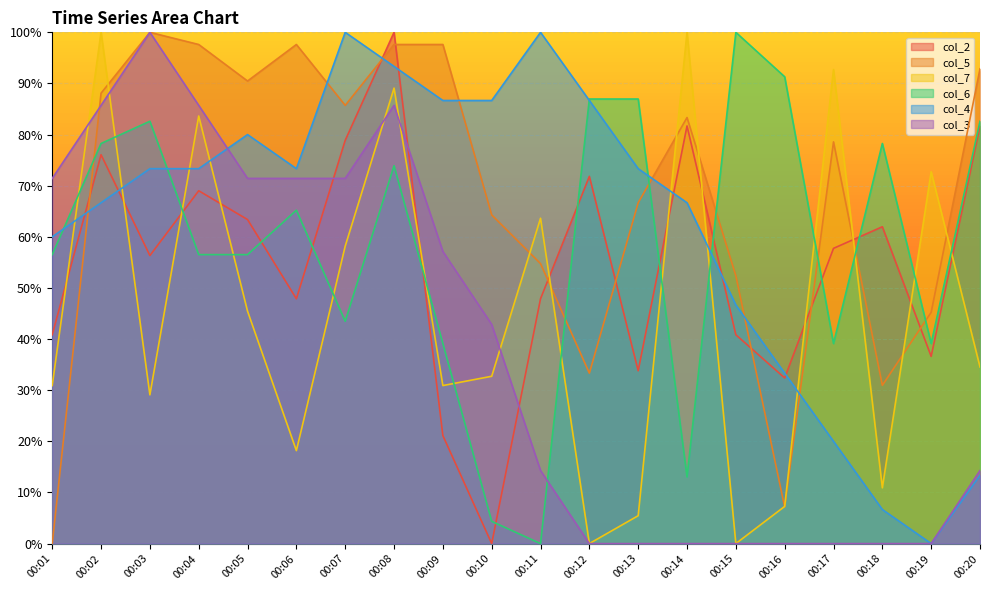

The value of col_2 at 00:08 is 100.0. True or false?

True